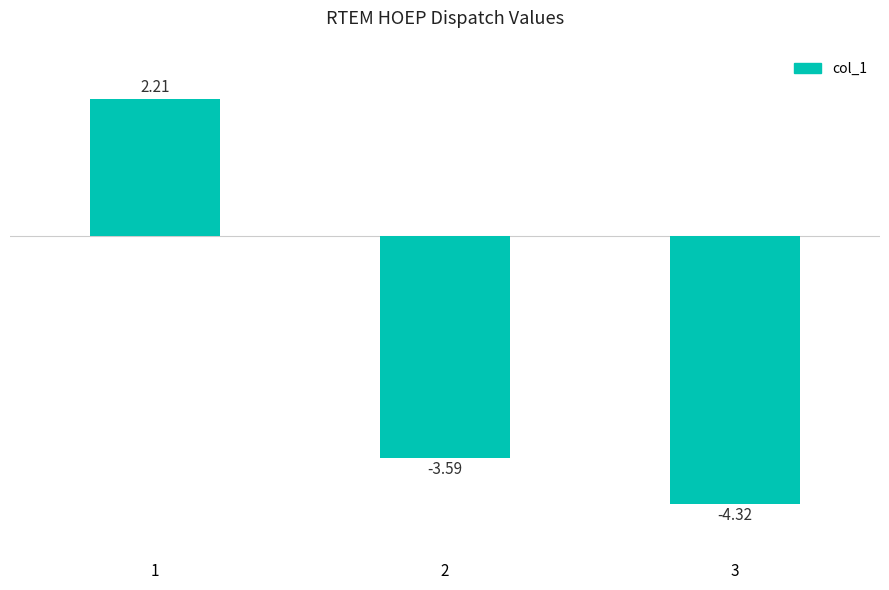

What is the value of the 2nd bar from the left?

-3.6